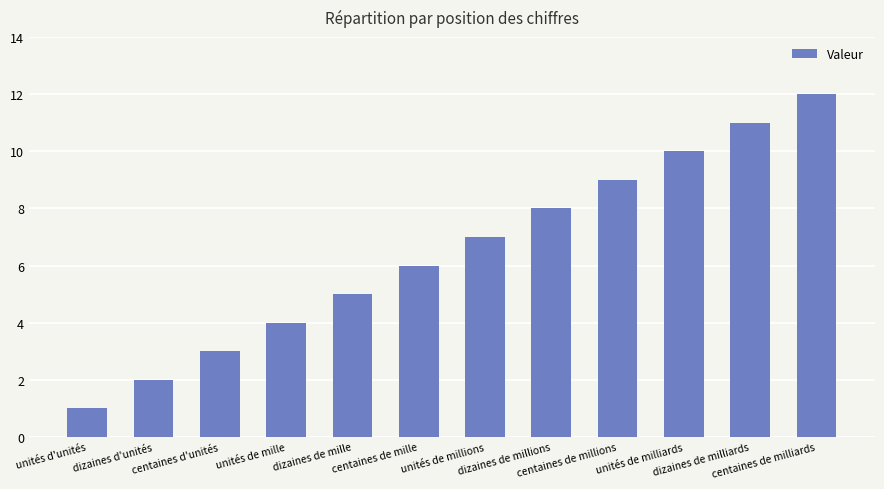

What is the change in value from unités d'unités to dizaines de mille?

+4